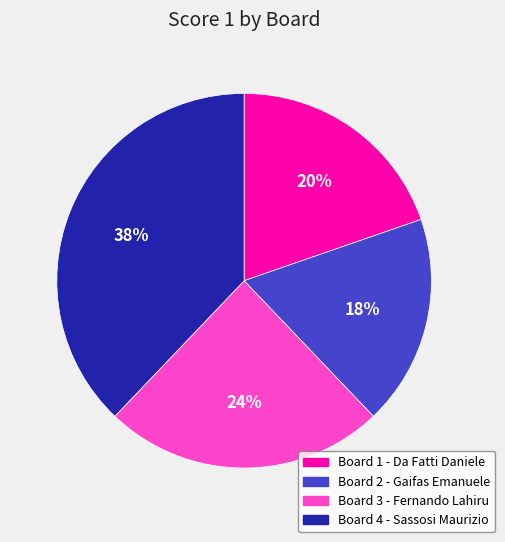

Combined, do Board 1 - Da Fatti Daniele and Board 2 - Gaifas Emanuele account for over 50%?

No